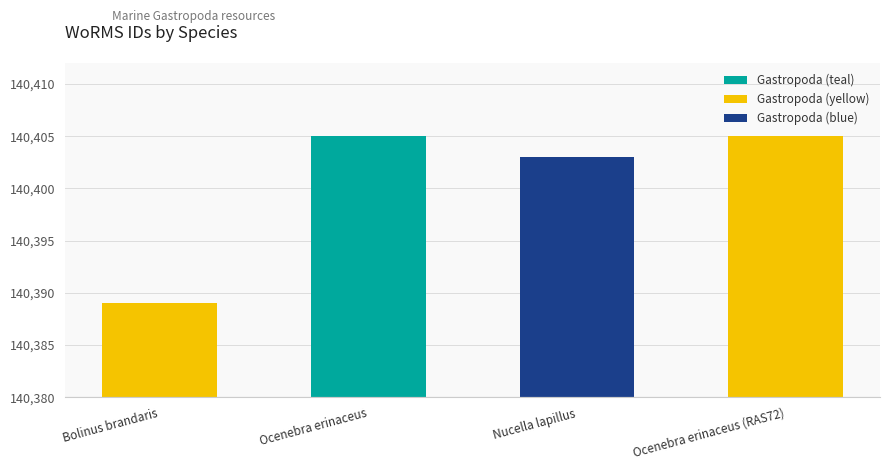

The chart shows a value of 205451 at Nucella lapillus. True or false?

False